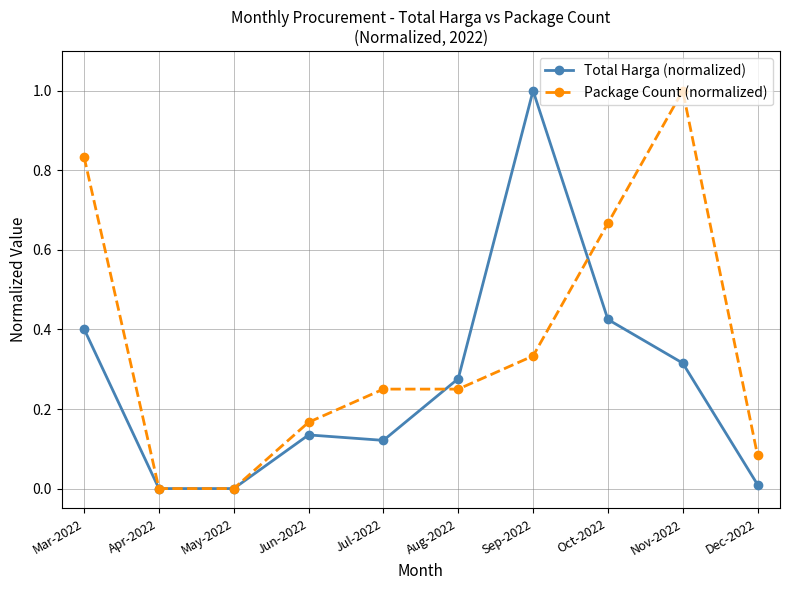

What are all the series names shown in the legend?

Total Harga (normalized), Package Count (normalized)